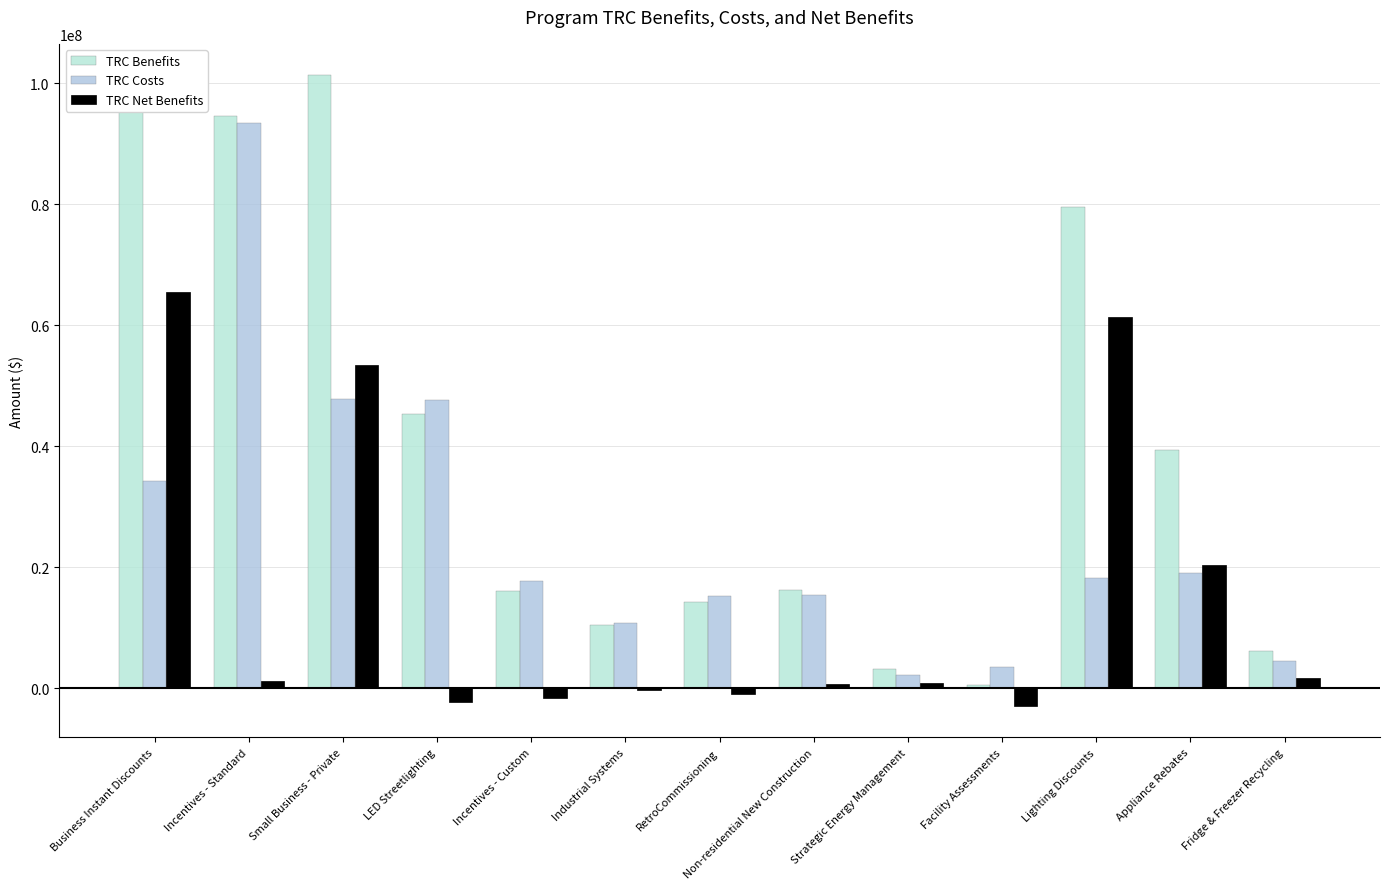

Which series has the widest spread of values?

TRC Benefits